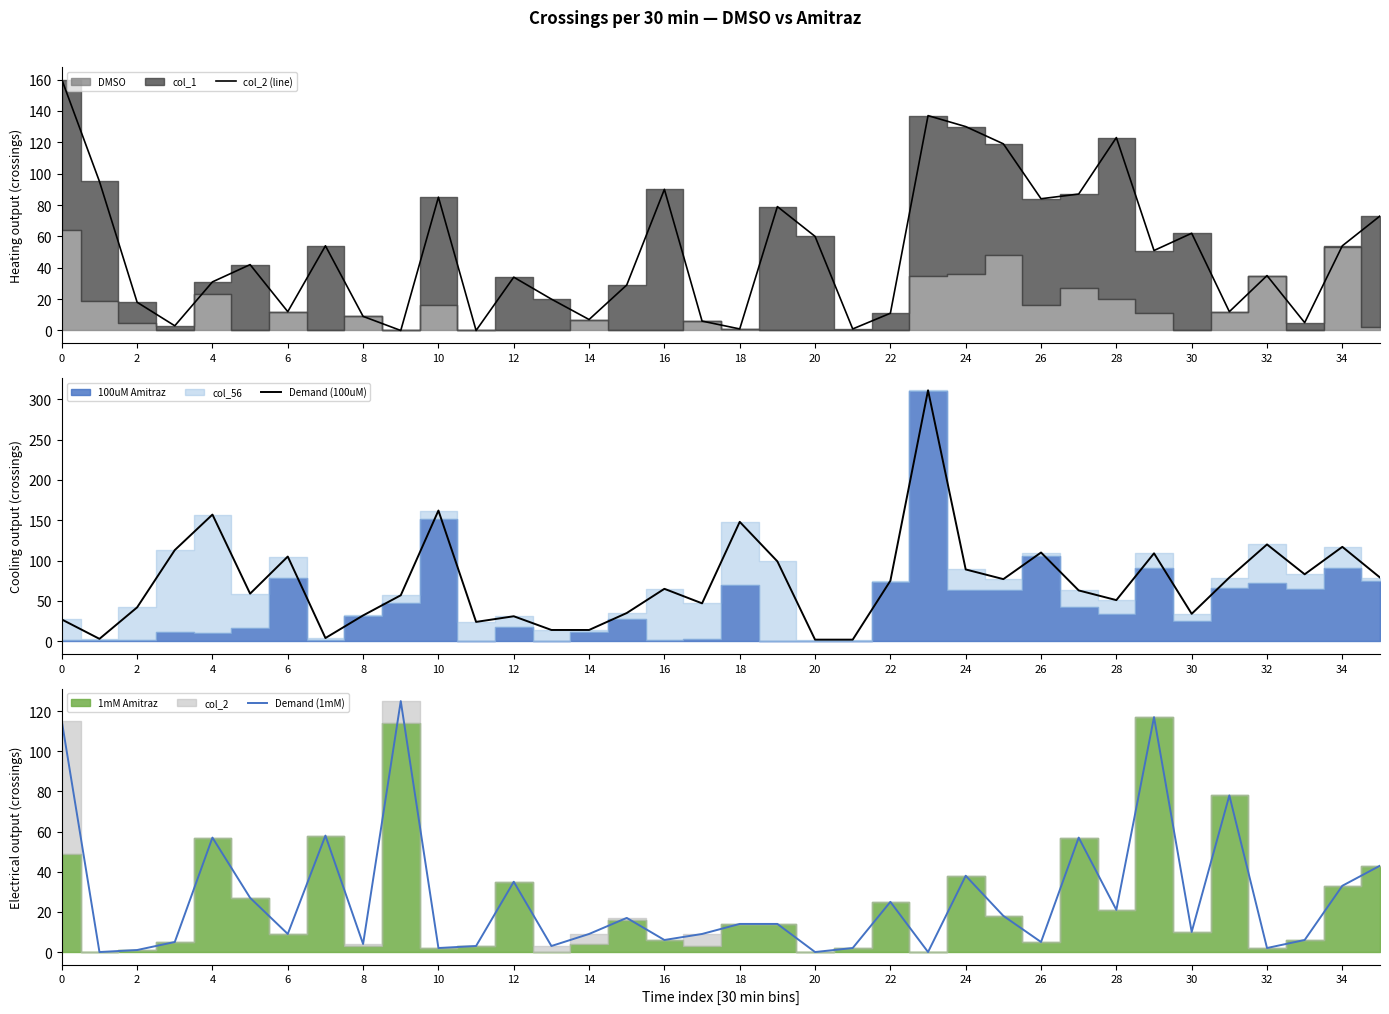

How many distinct data groups are displayed?

3